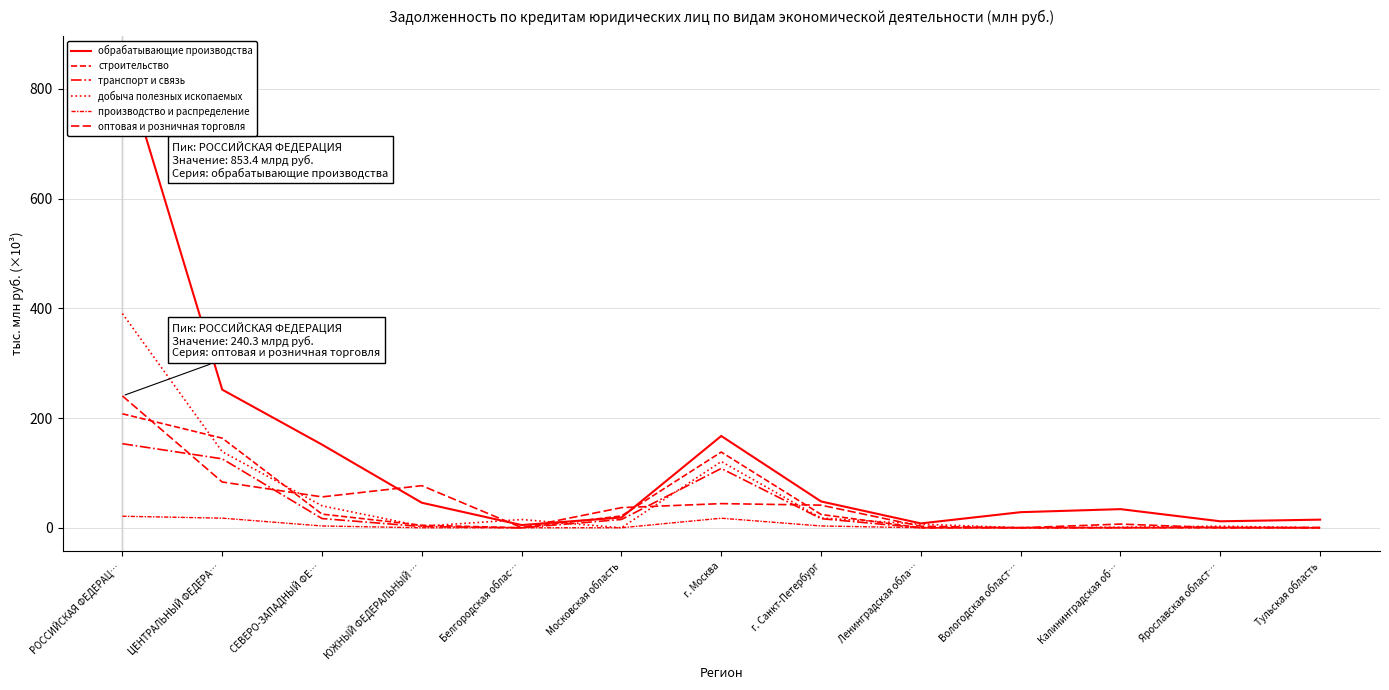

How many interior local peaks does the оптовая и розничная торговля series have?

3